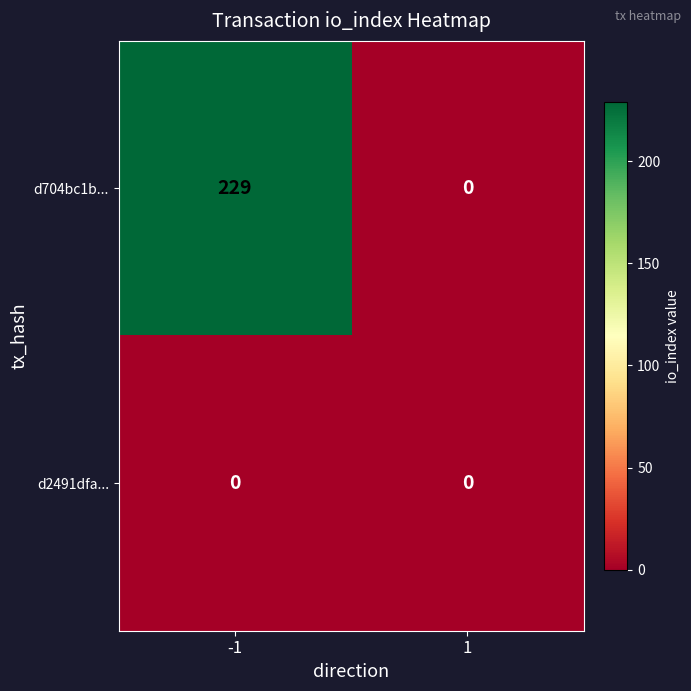

How many distinct data groups are displayed?

2